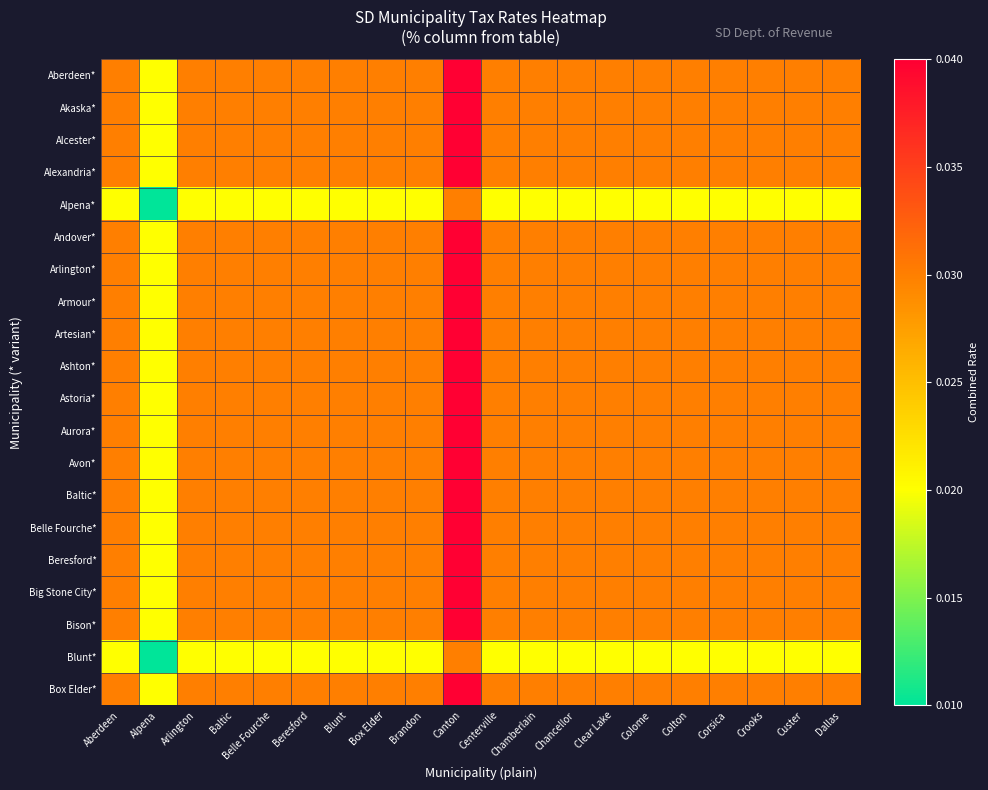

How many distinct data groups are displayed?

20